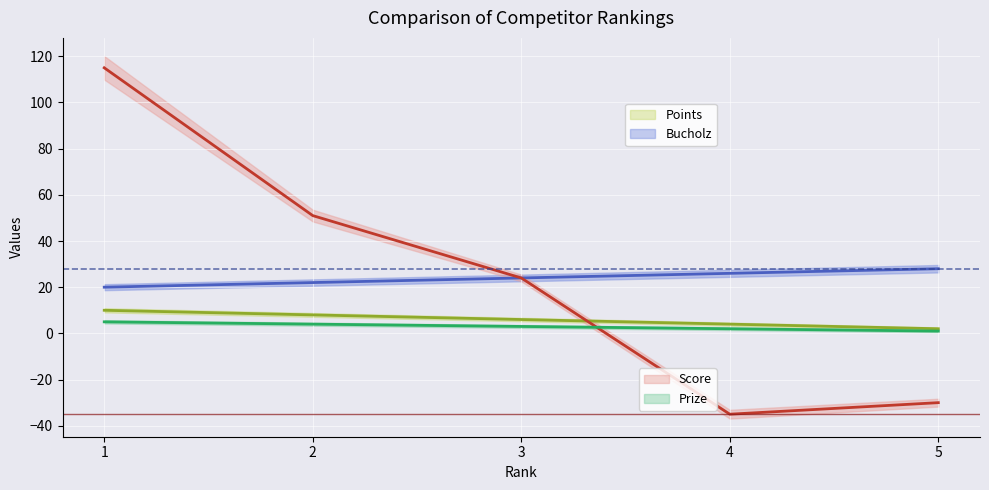

At which label does Points reach its minimum?

5